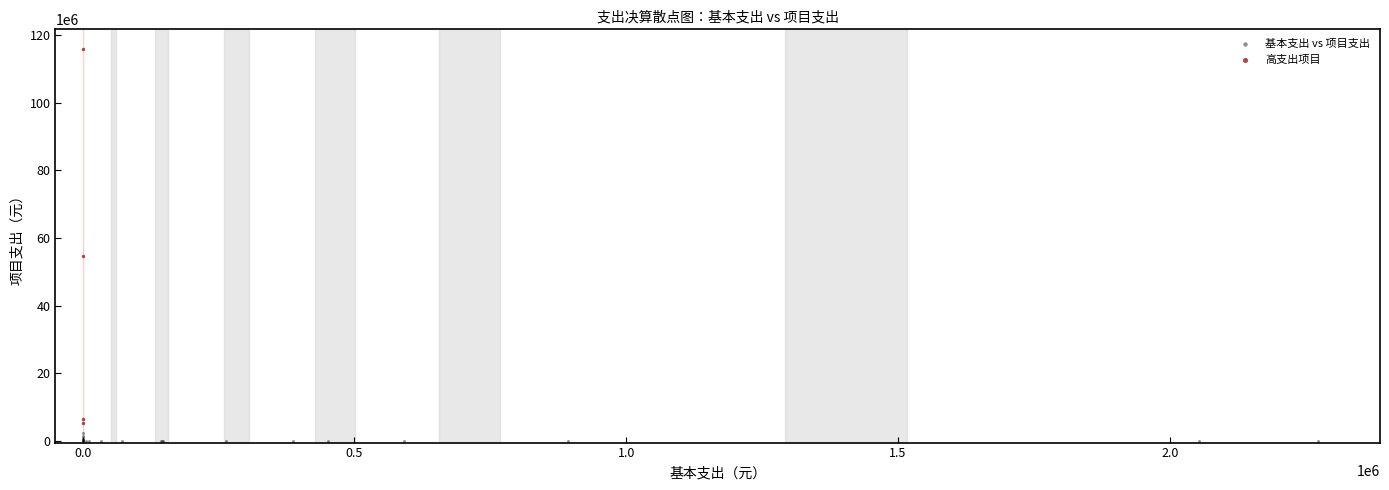

What are all the series names shown in the legend?

基本支出 vs 项目支出, 高支出项目